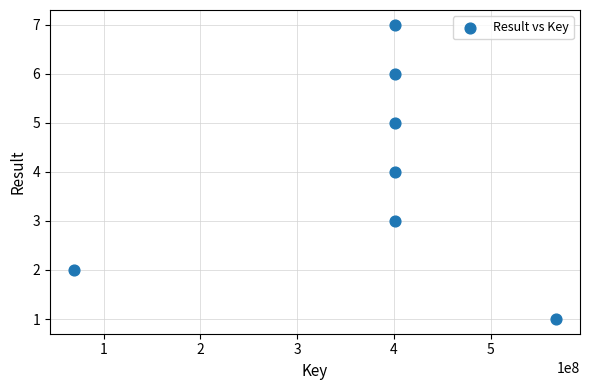

What is the range of Y values (max minus min)?

6